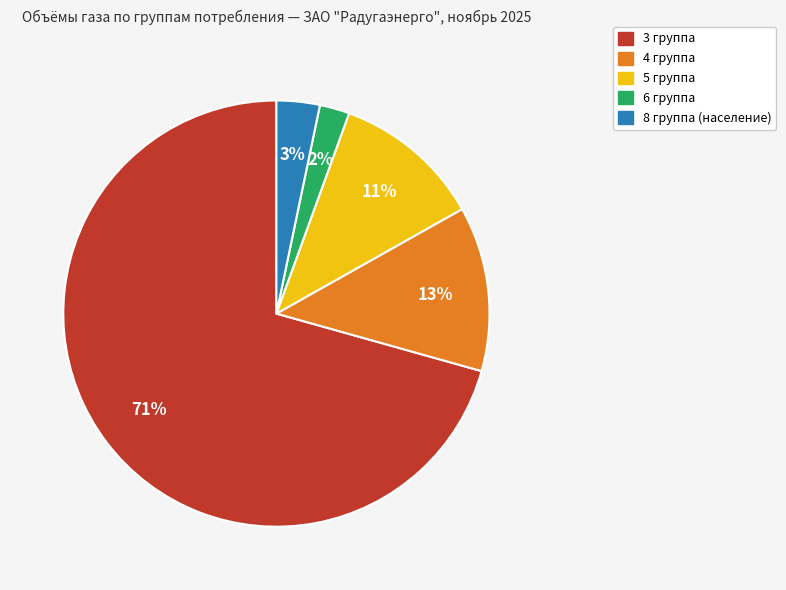

How many segments does this pie chart have?

5